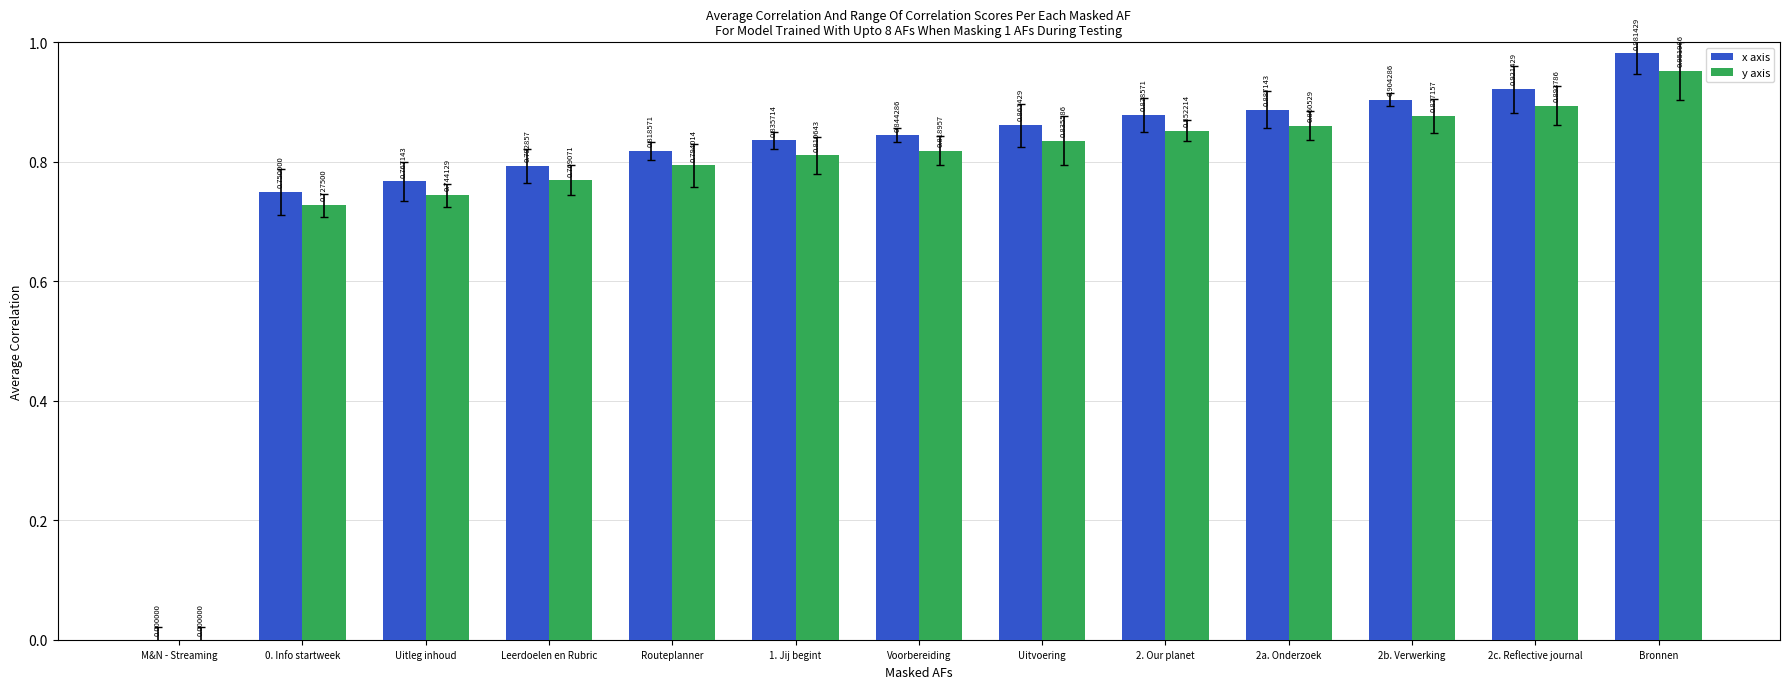

What is the sum of all x axis values?

10.2